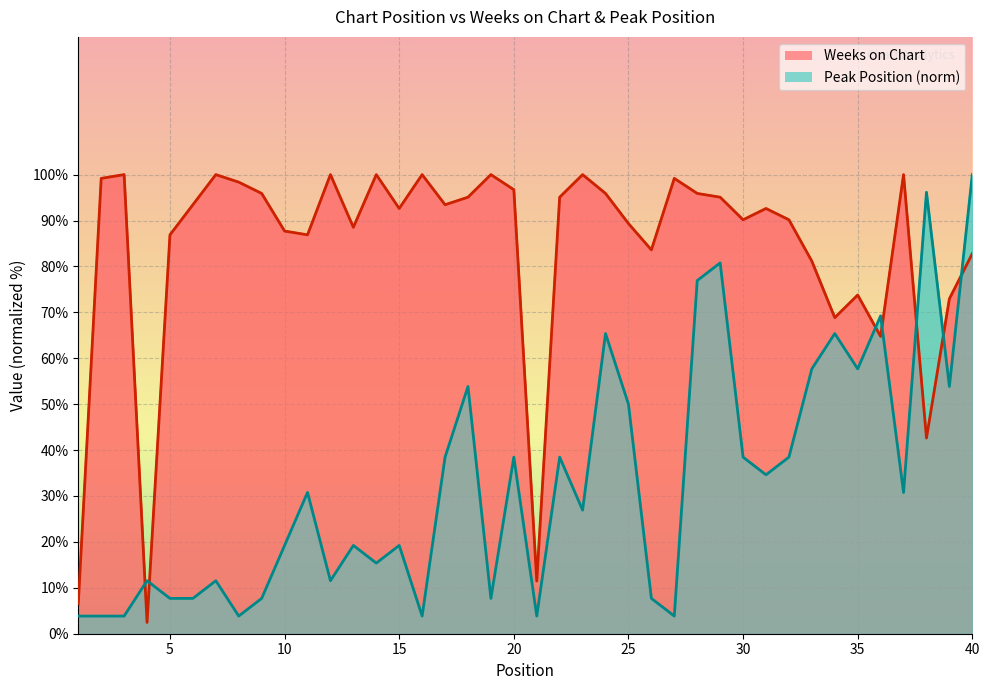

What is the average value of the Weeks on Chart series?

83.7